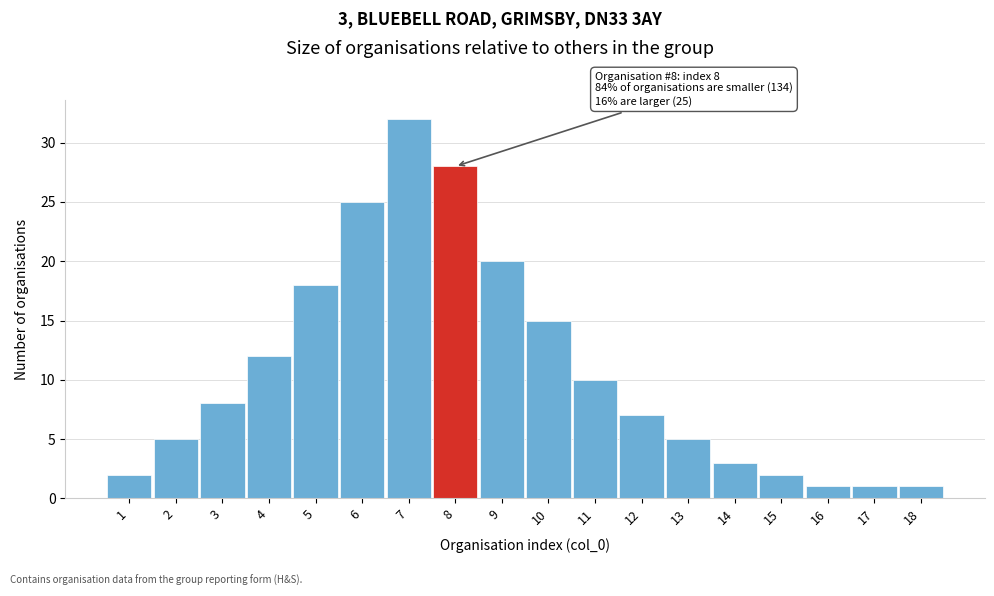

Reading left to right, what are all the values shown in this chart?

1=2	2=5	3=8	4=12	5=18	6=25	7=32	8=28	9=20	10=15	11=10	12=7	13=5	14=3	15=2	16=1	17=1	18=1